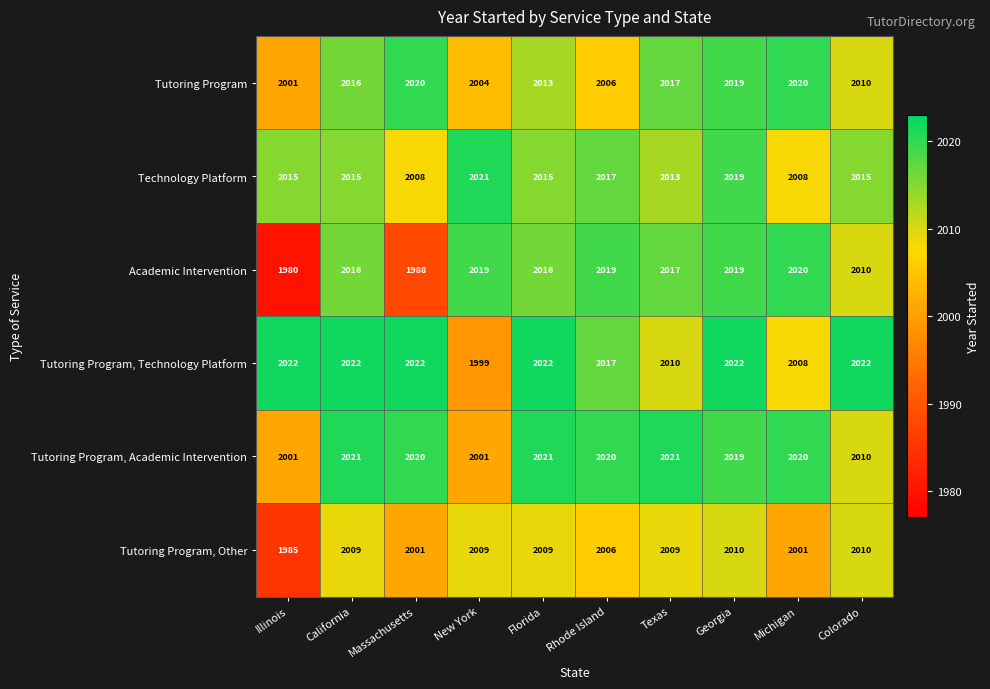

How many Technology Platform values are between 2013 and 2017?

6